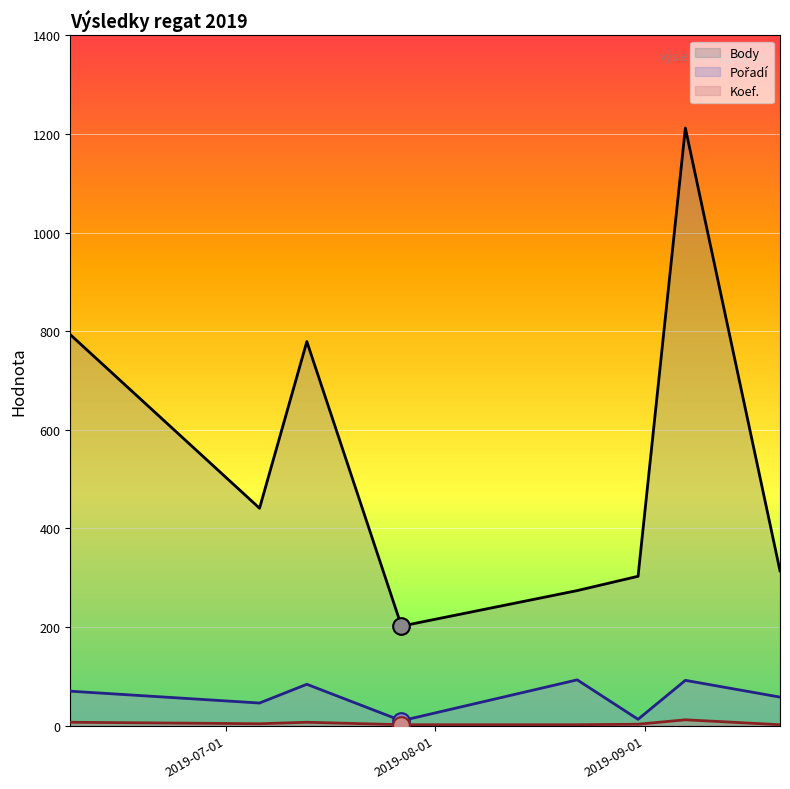

What is the greatest value displayed?

1212